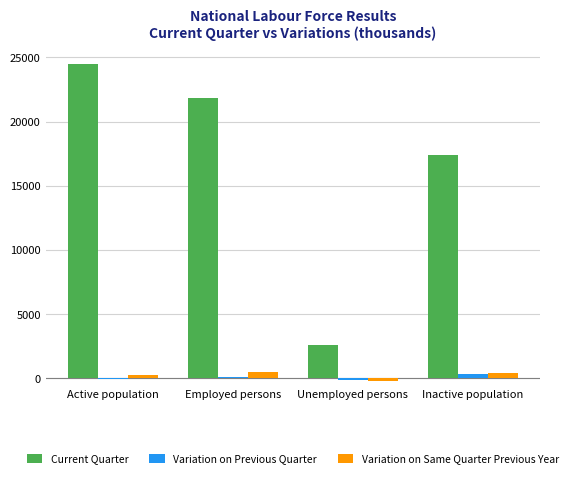

How many values in the Variation on Previous Quarter series exceed 34?

2